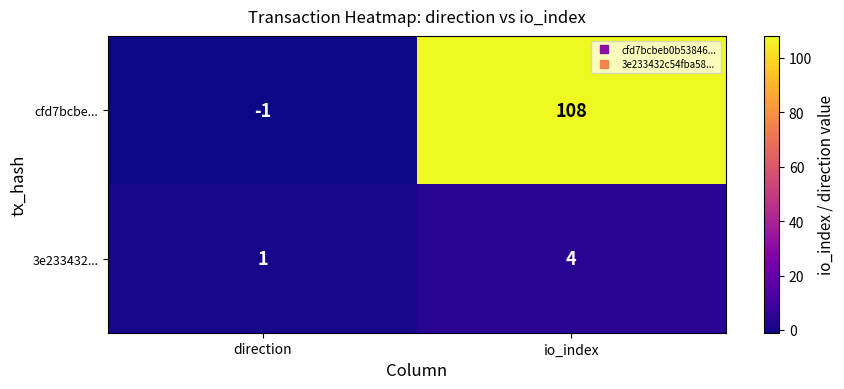

Where is cfd7bcbe... nearest to the value 53?

direction